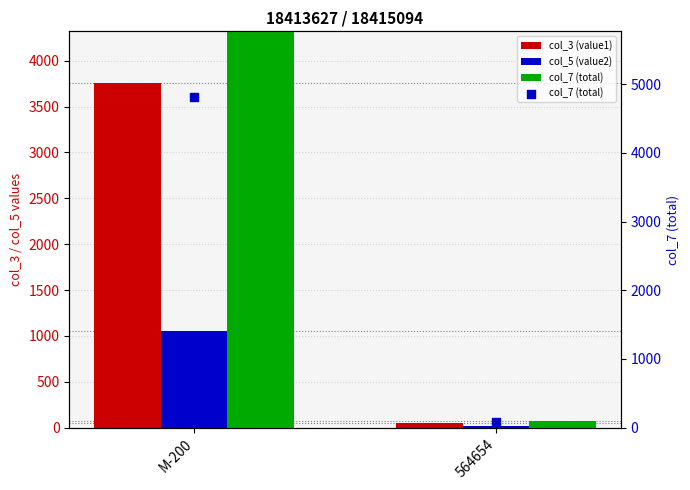

Which series reaches the minimum Y coordinate?

col_5 (value2)